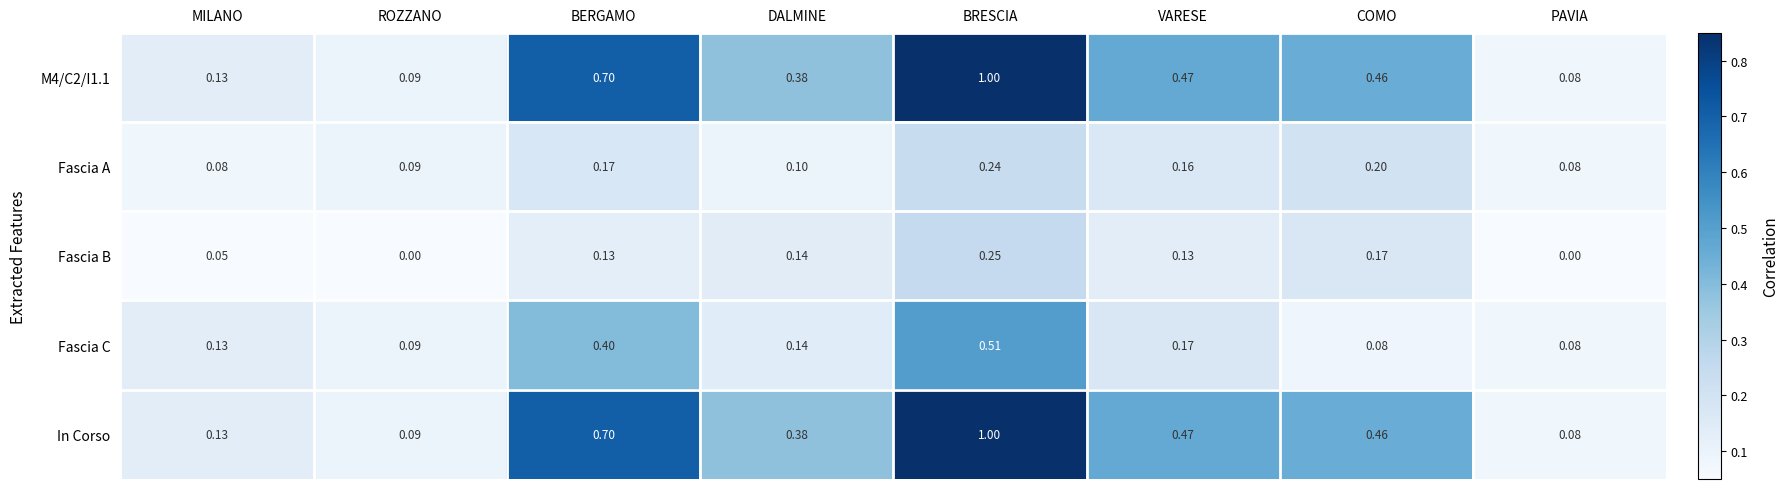

At which label is M4/C2/I1.1 closest to 0?

PAVIA